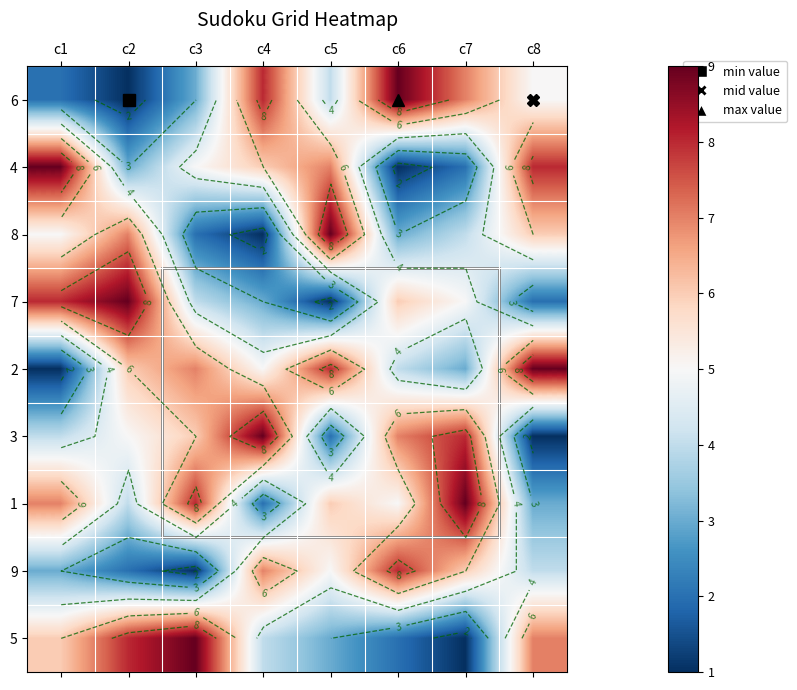

What is the greatest value displayed?

9